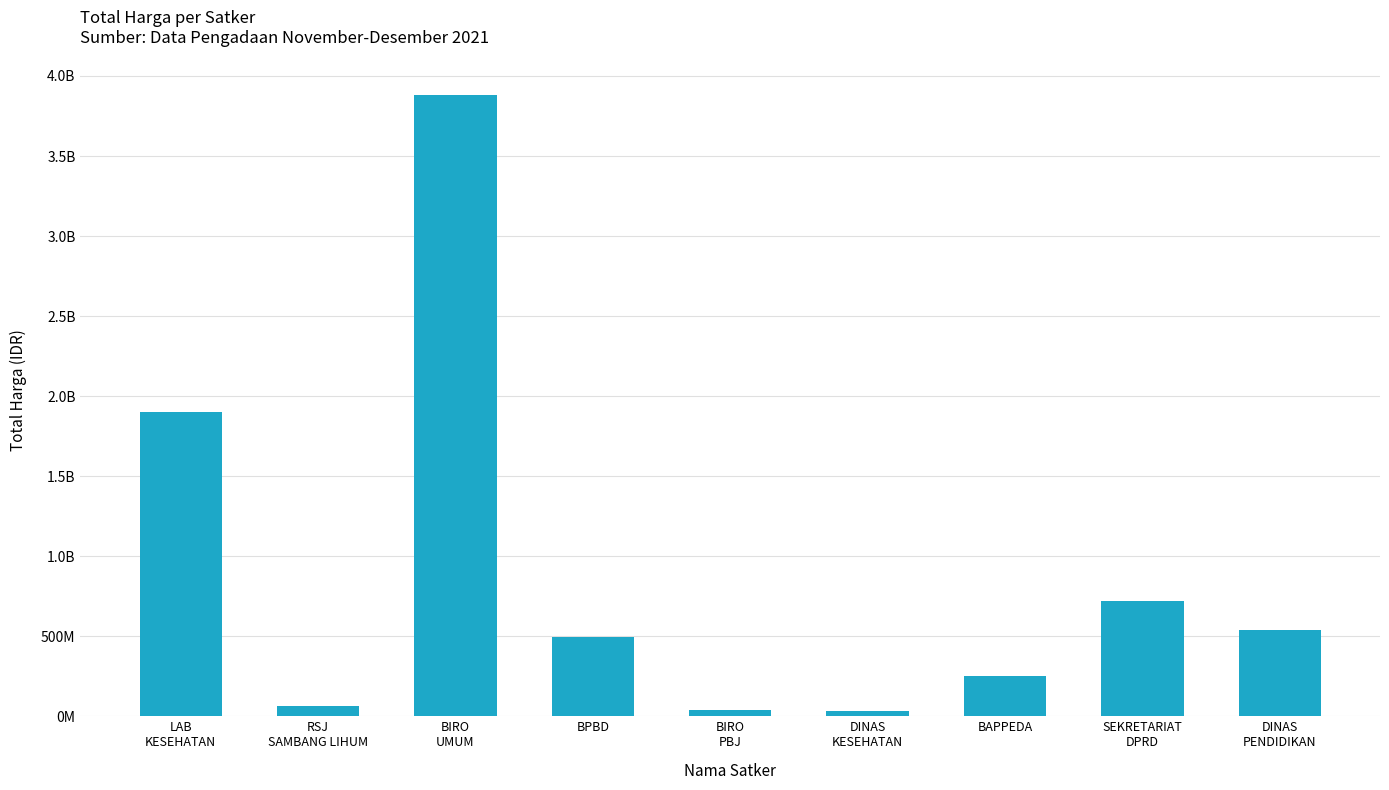

What is the label of the 1st bar from the right?

DINAS
PENDIDIKAN